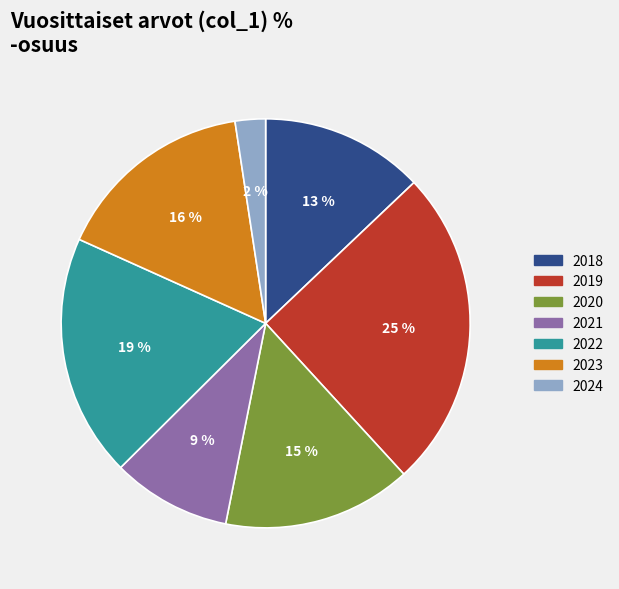

To the nearest percent, what percentage of the pie is 2022?

19%